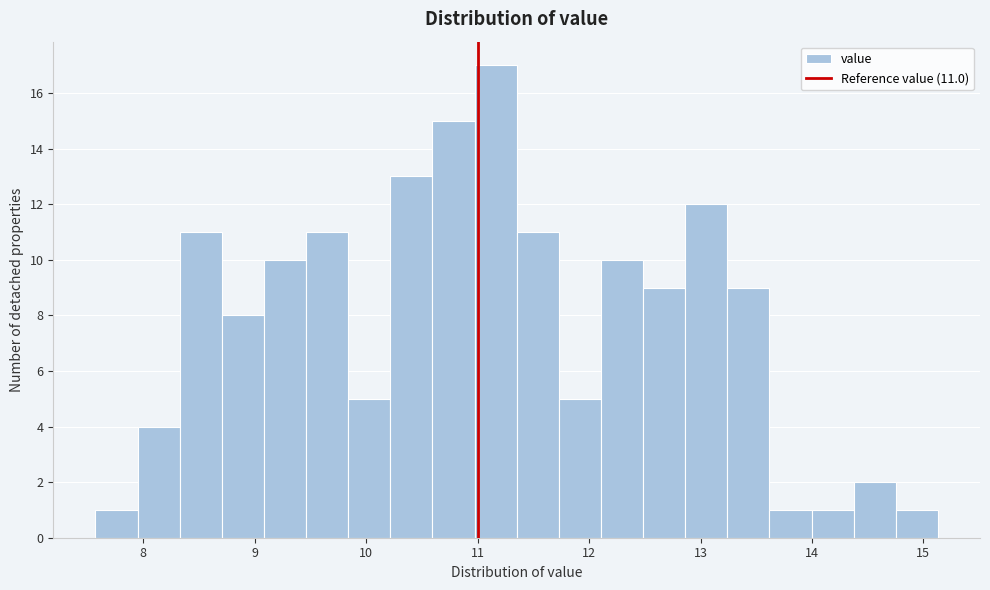

Around what value on the x-axis is the tallest bar? Give the approximate position of its centre, as read against the axis.

11.2